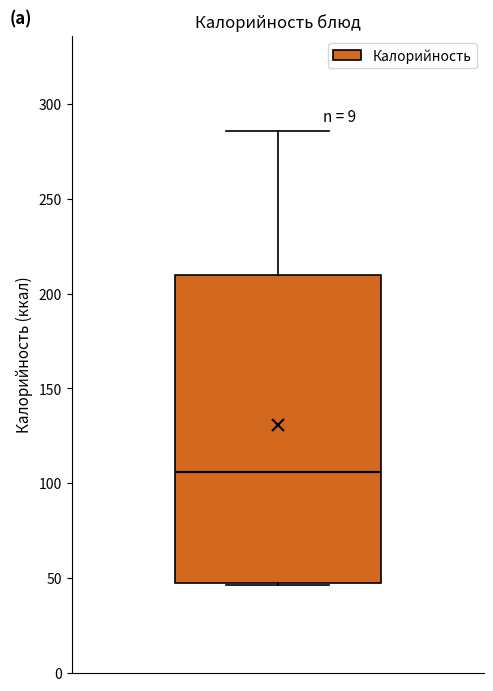

Read this box plot against the y-axis: the position of the median line, the range covered by the box, and the ends of both whiskers. The values are not printed on the chart, so give them approximately, as read against the axis.

median 105, box 45 to 210, whiskers 45 to 285